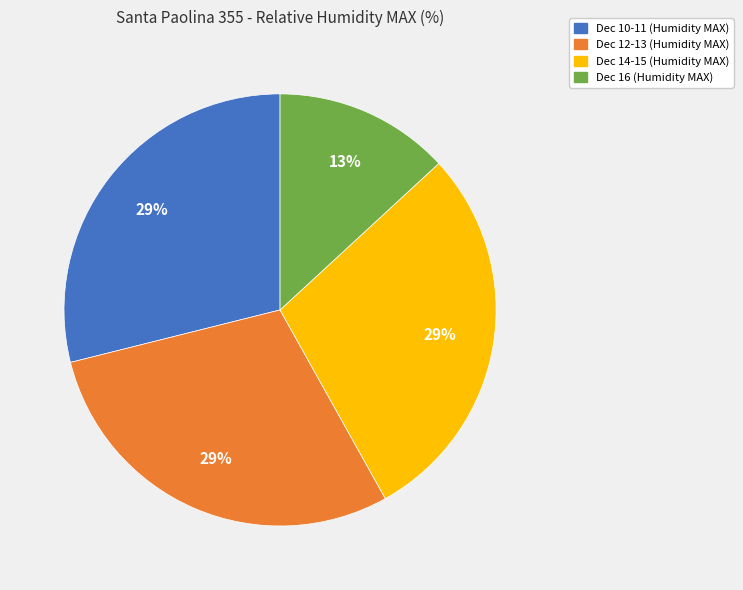

To the nearest percent, what is the average slice percentage?

25%